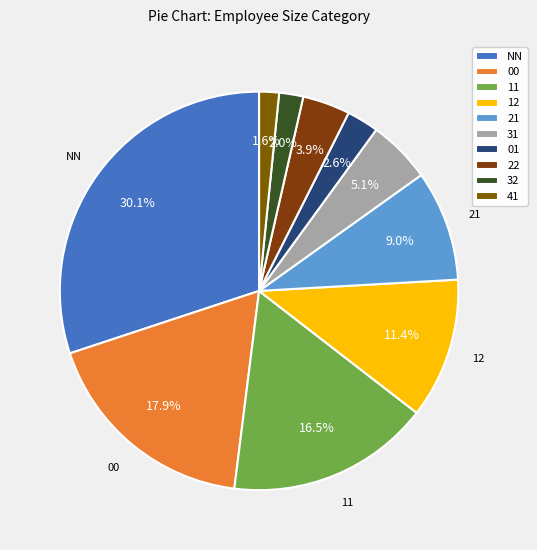

How many slices are in this pie chart?

10